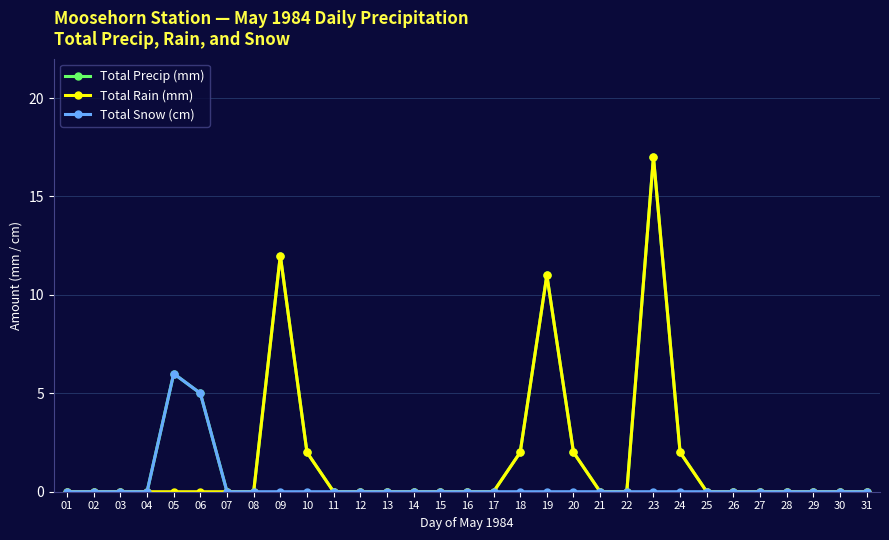

What is the average value of the Total Rain (mm) series?

2